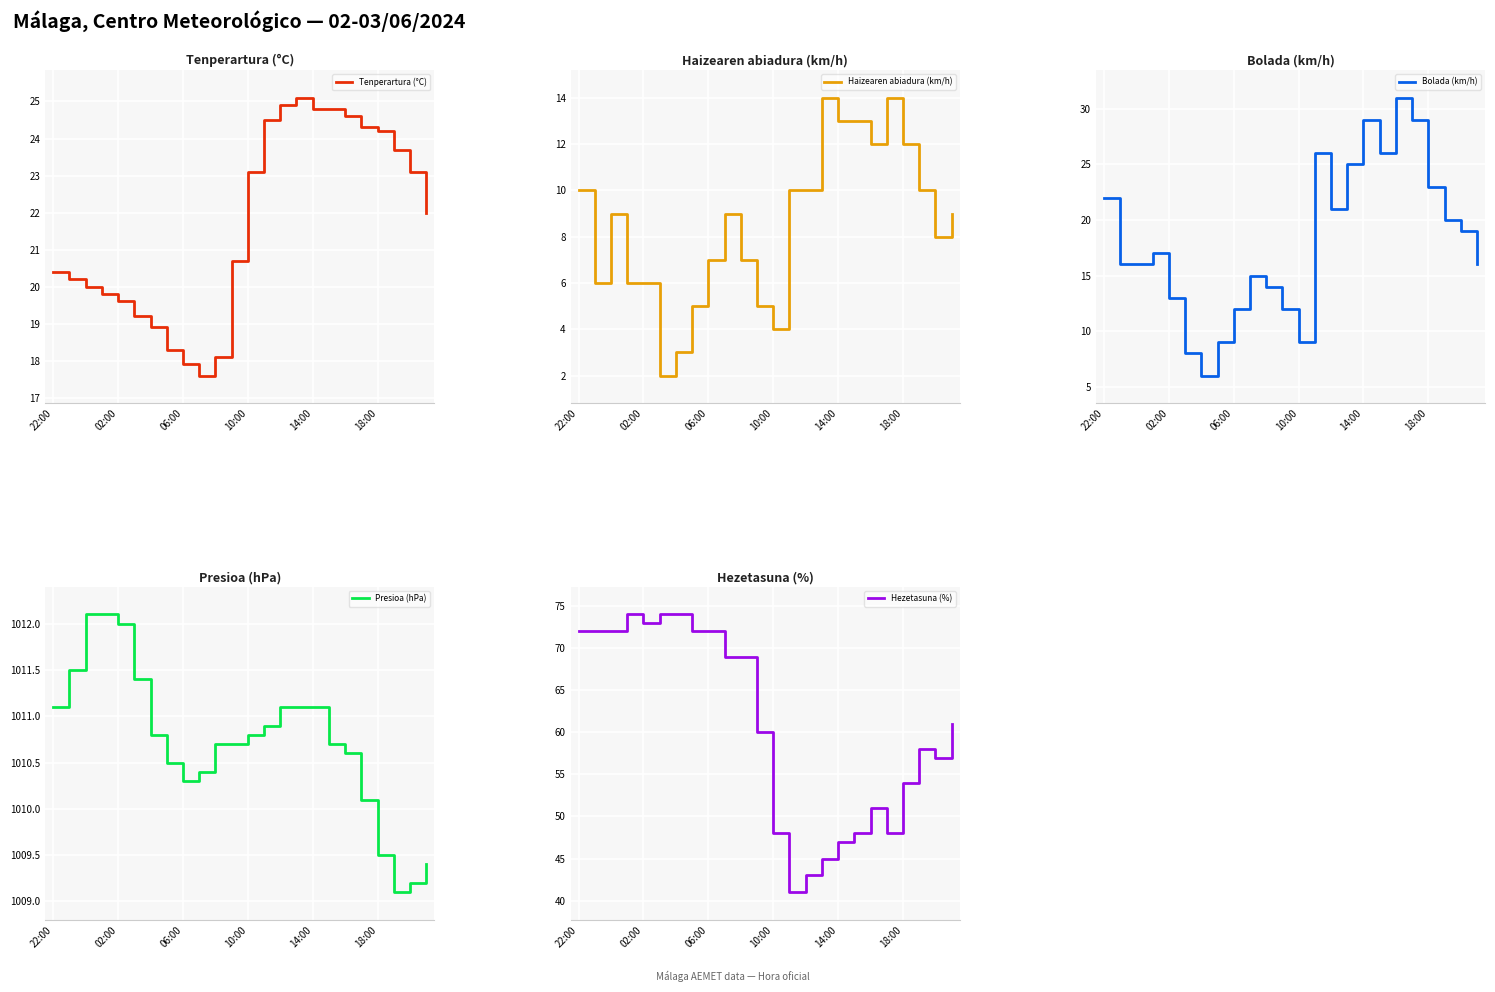

What is the label of the 24th point from the right?

22:00